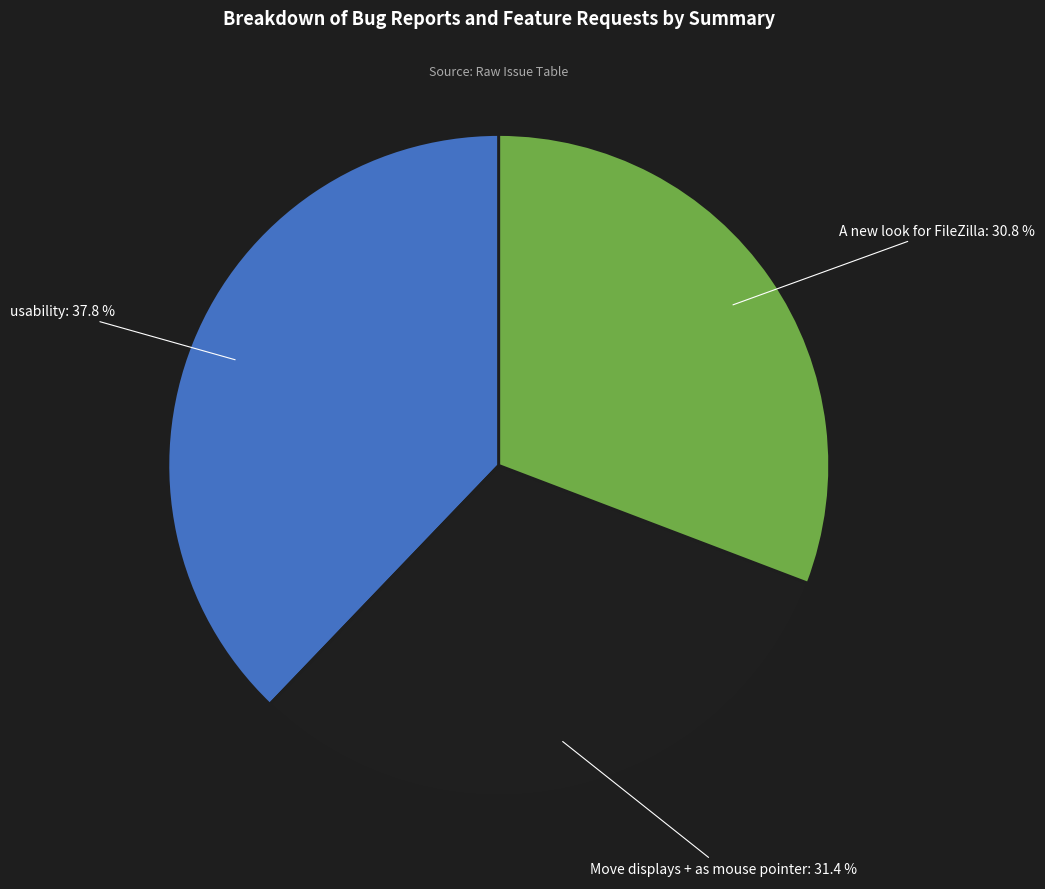

Is there a majority slice in this chart?

No